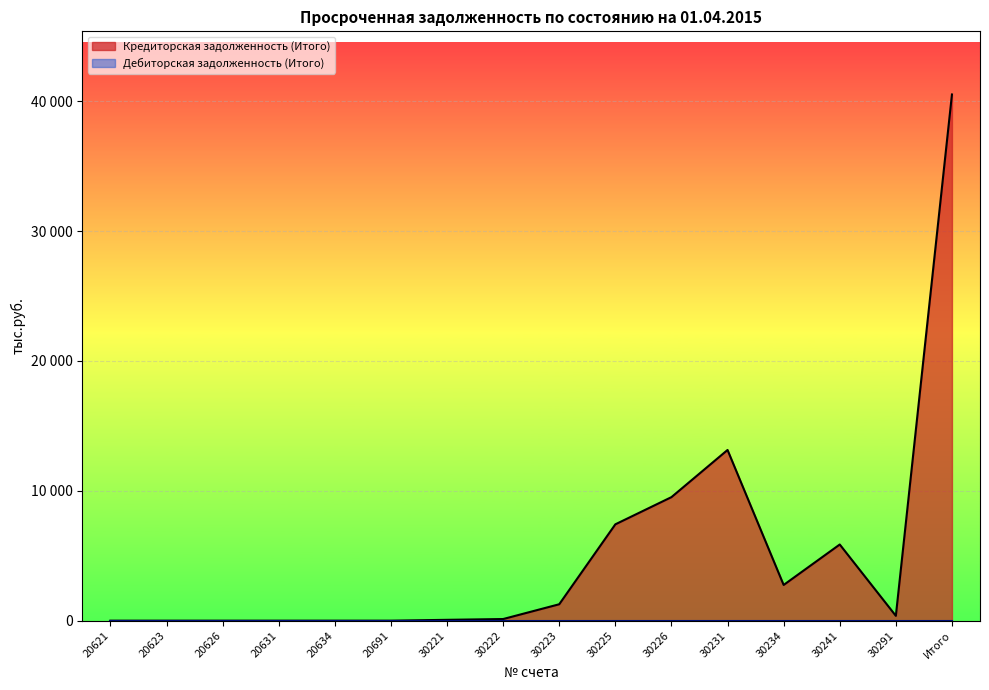

How many lines are shown in the chart?

1